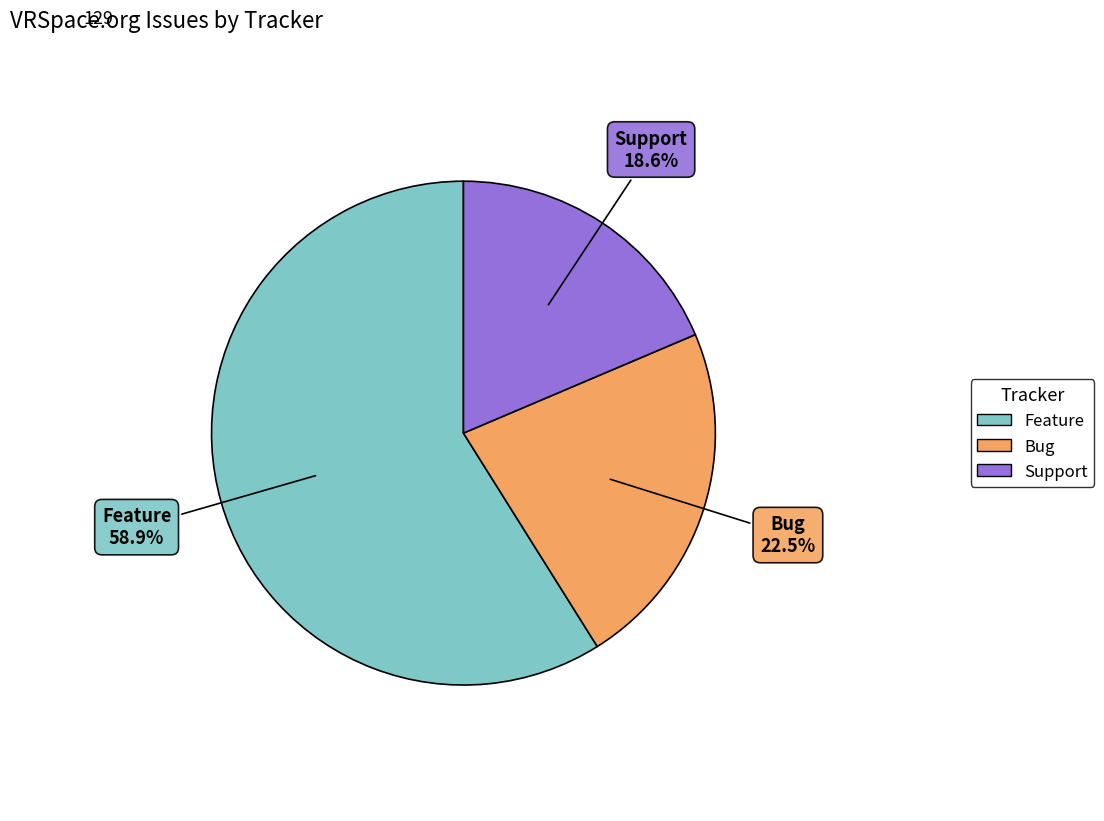

What percentage is the Feature slice, to the nearest percent?

59%